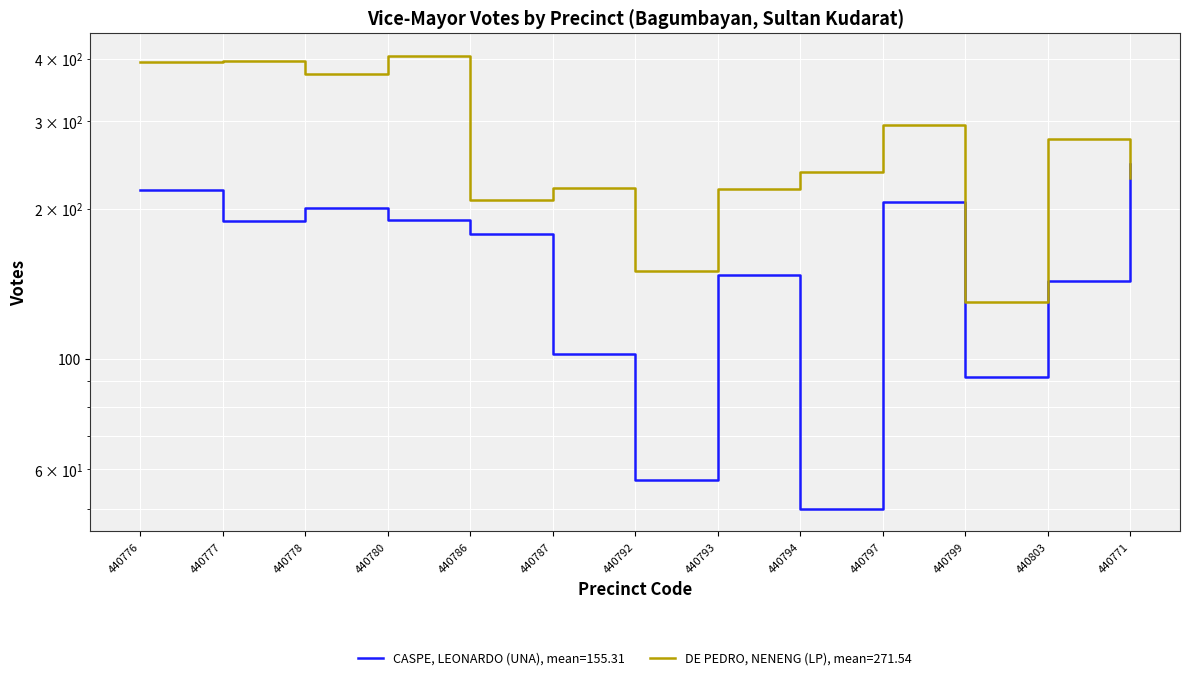

Reading left to right, what are all the values shown in this chart?

CASPE, LEONARDO (UNA): 440776=218	440777=189	440778=201	440780=190	440786=178	440787=102	440792=57	440793=147	440794=50	440797=206	440799=92	440803=143	440771=246
DE PEDRO, NENENG (LP): 440776=393	440777=395	440778=372	440780=405	440786=208	440787=220	440792=150	440793=219	440794=237	440797=295	440799=130	440803=276	440771=230